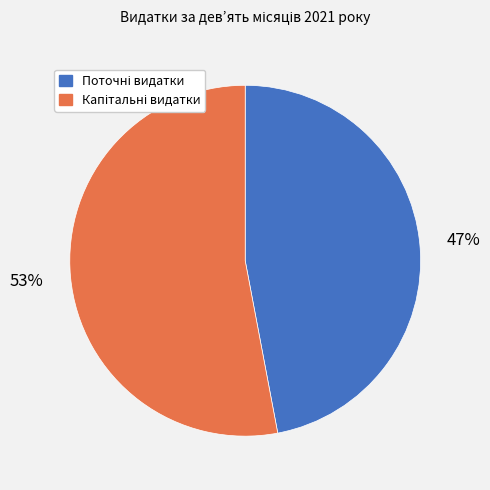

To the nearest percent, what is the difference between the largest and smallest slice percentages?

6%